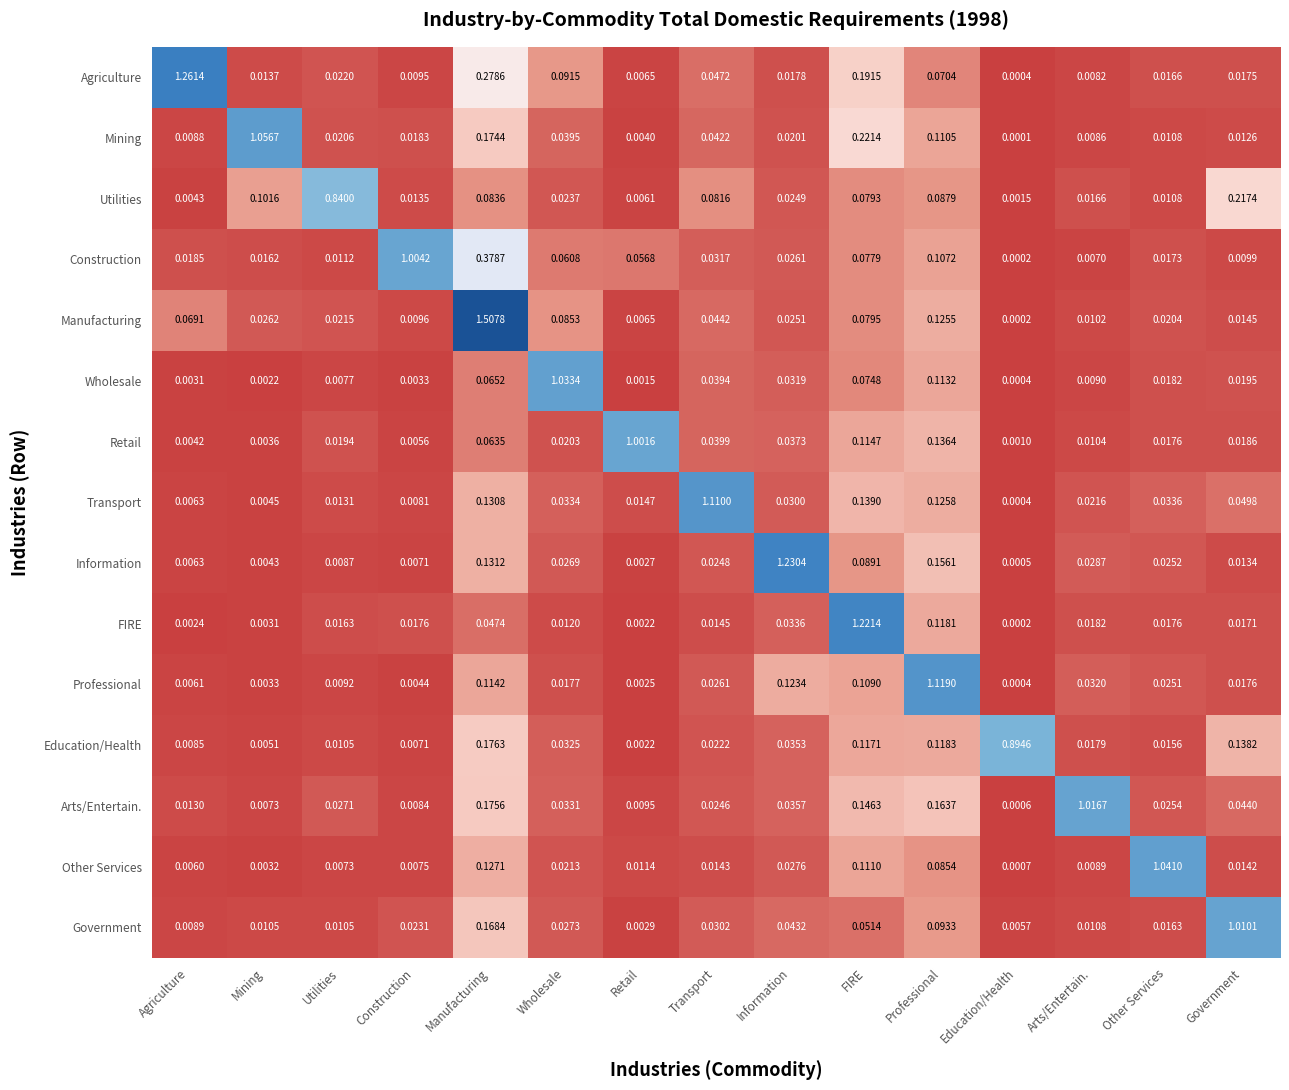

Which label corresponds to the smallest value in the chart?

Education/Health